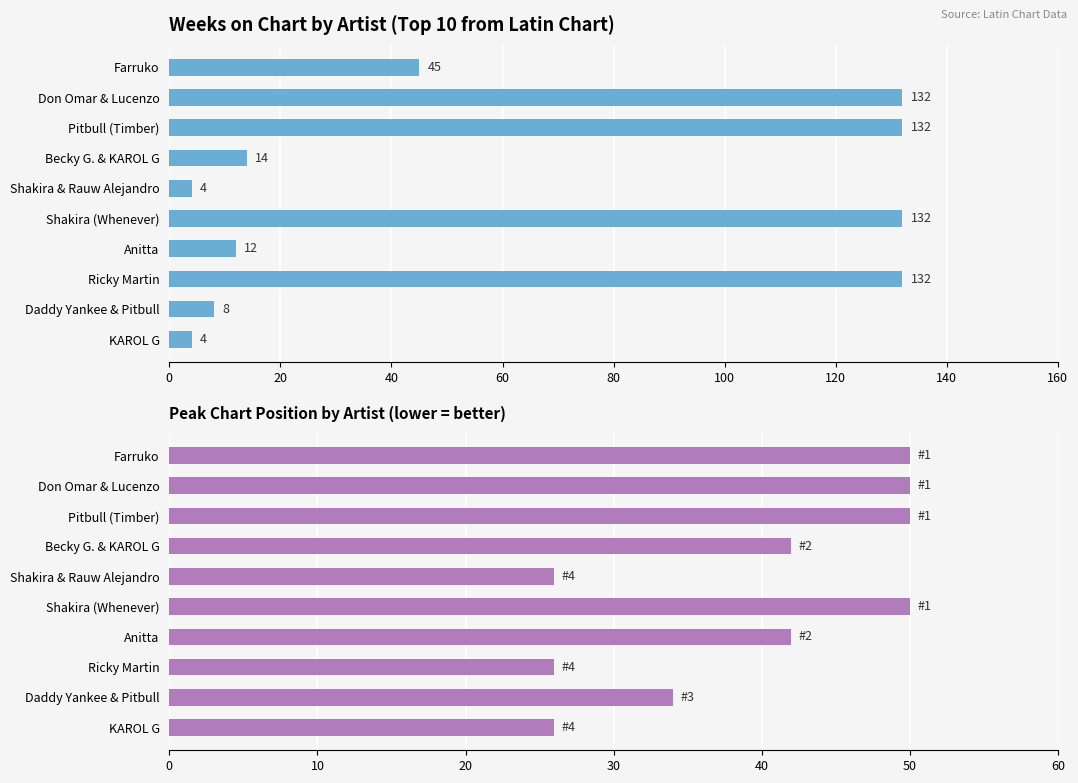

What is the approximate value of Peak Position (inverted) at Shakira (Whenever)?

50